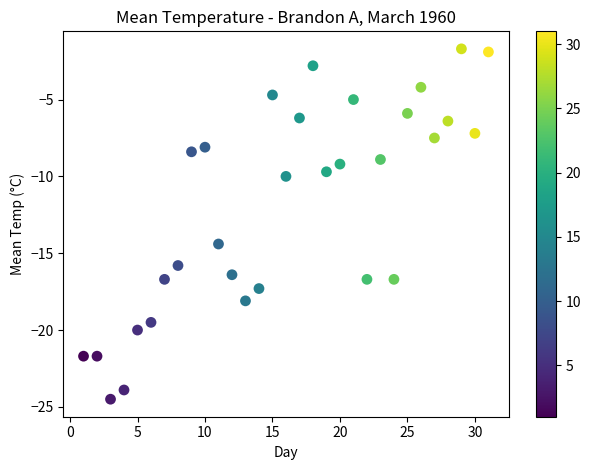

What is the range of X values (max minus min)?

30.0